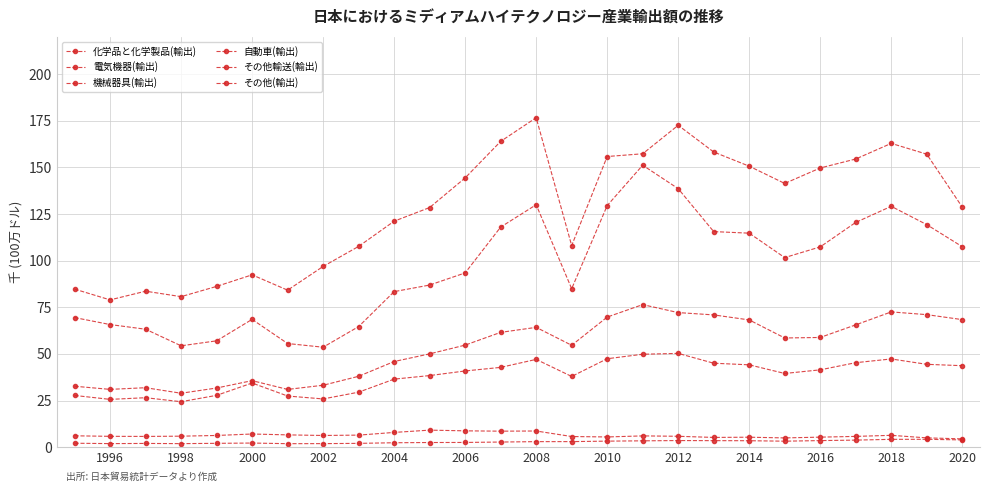

True or false: 電気機器(輸出) and その他輸送(輸出) cross at least once.

False